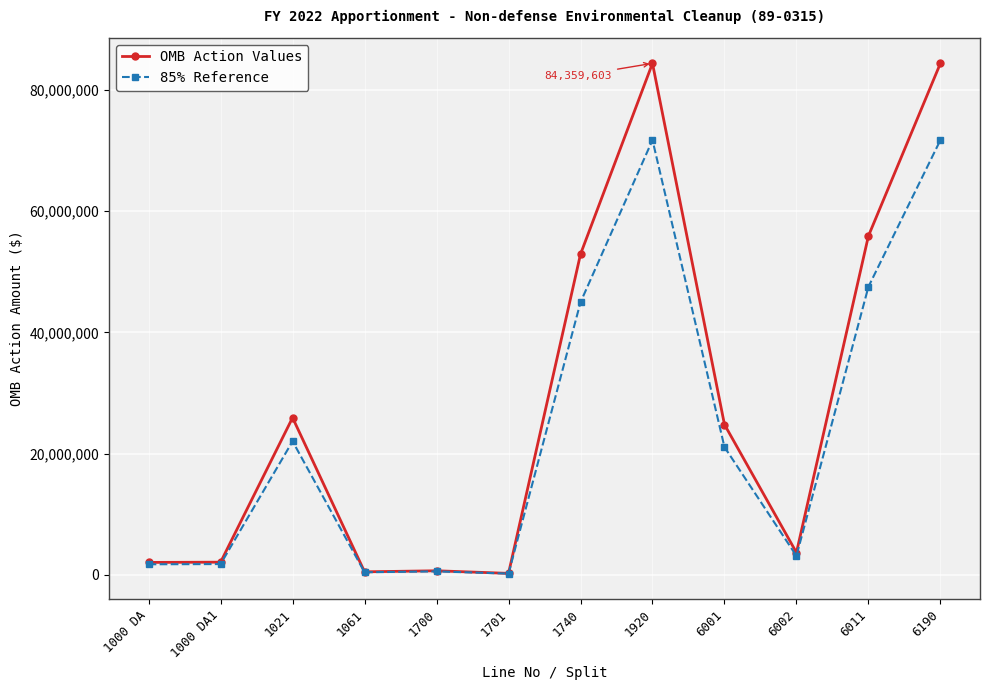

What is the maximum value shown in the chart?

84359603.0